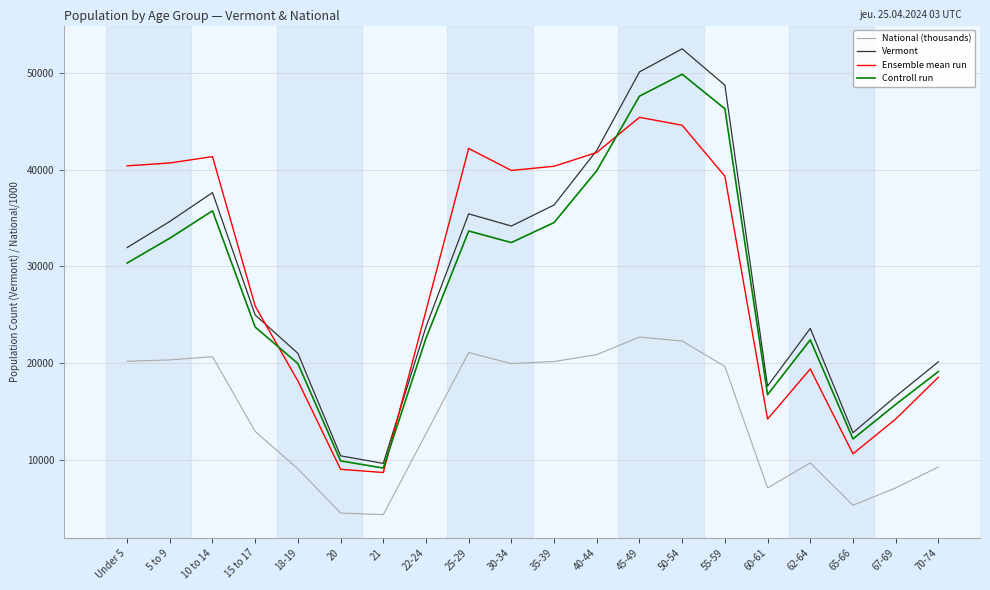

At which category does Controll run reach its first local valley?

21